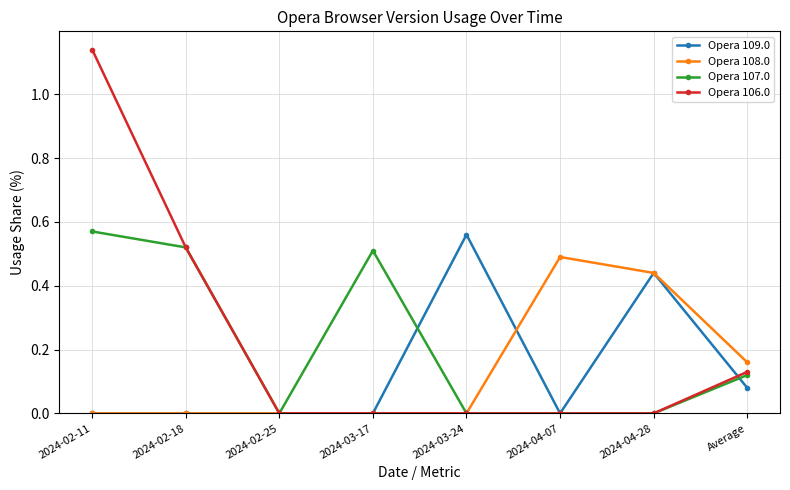

At which label does Opera 109.0 reach its peak?

2024-03-24